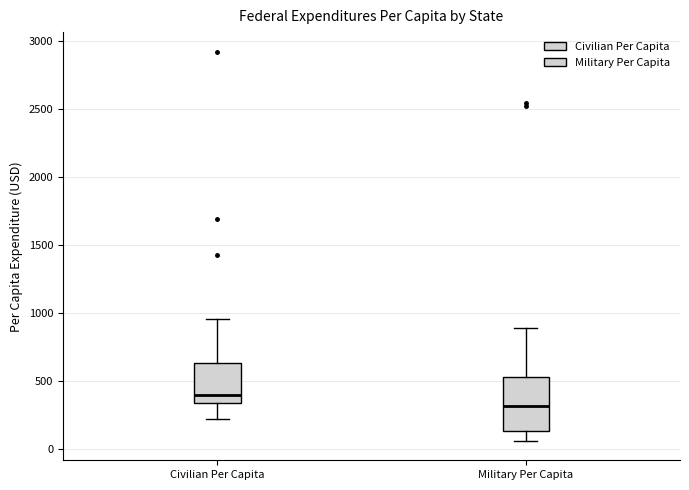

Where is the upper edge of the box for Civilian Per Capita on the y-axis? The values are not printed on the chart, so give them approximately, as read against the axis.

650